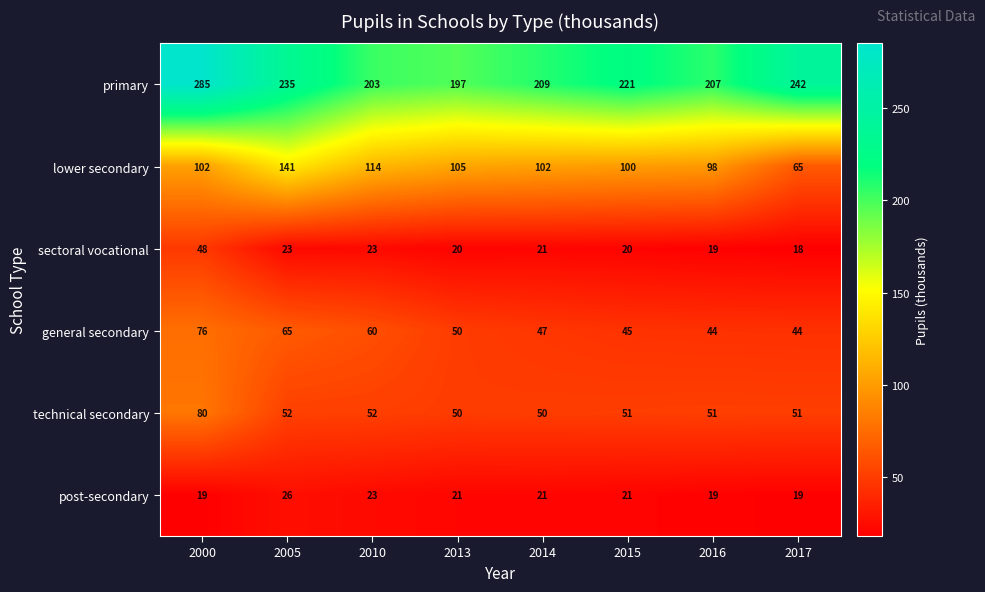

What is the sum of all technical secondary values?

437